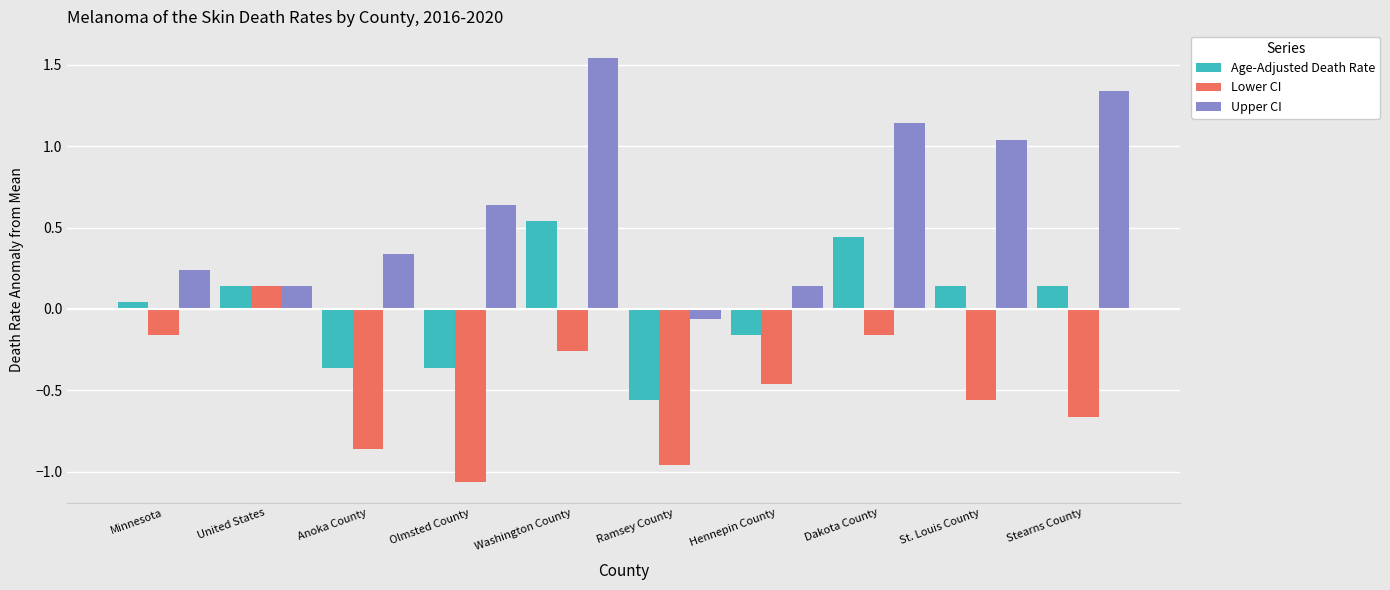

What position from the left is Hennepin County?

7